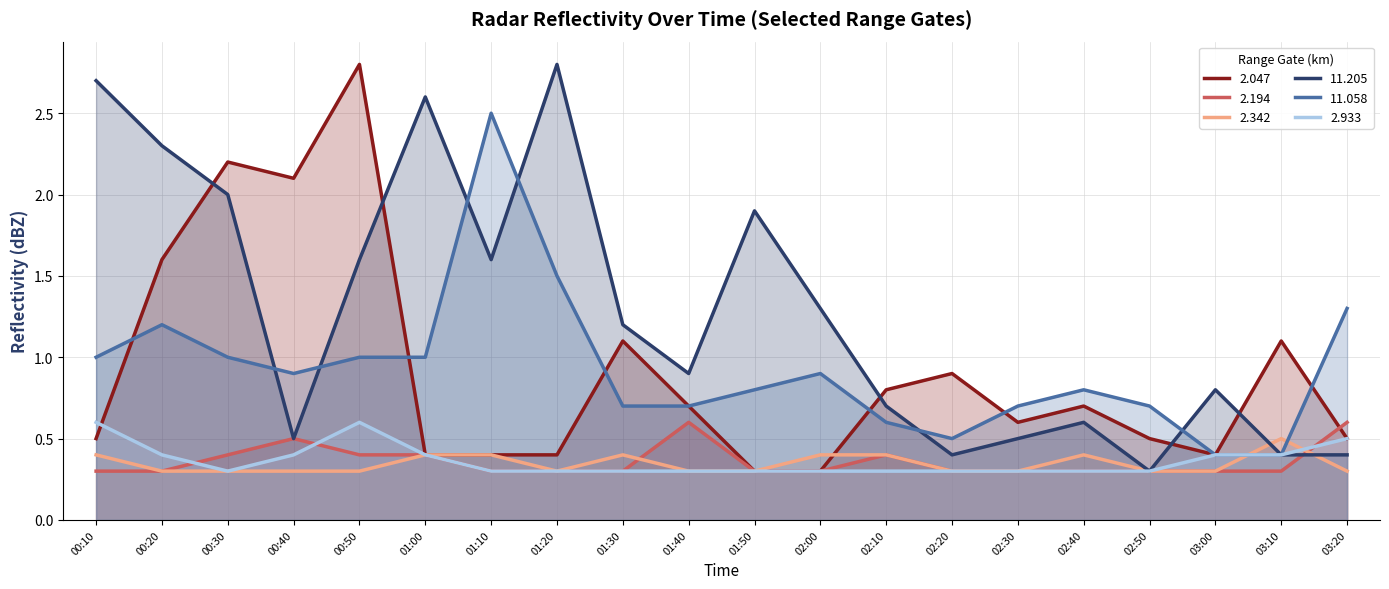

What is the spread (max minus min) of values at 00:30?

1.9